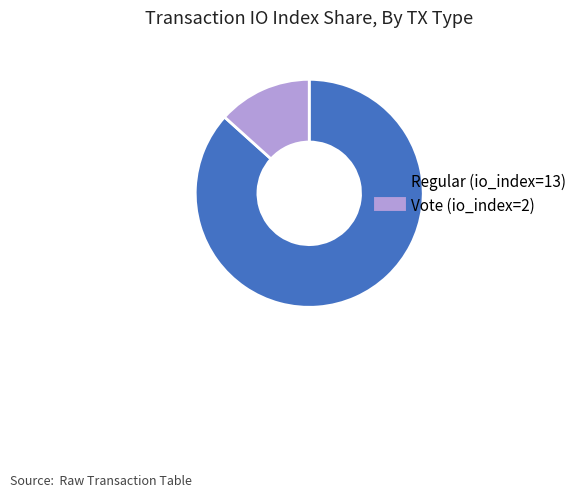

Is Vote (io_index=2) the majority of the pie?

No